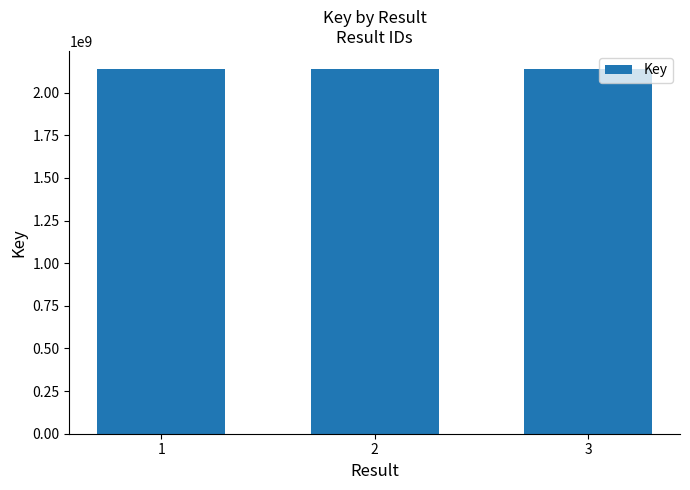

What is the value of the 2nd bar from the left?

2137664563